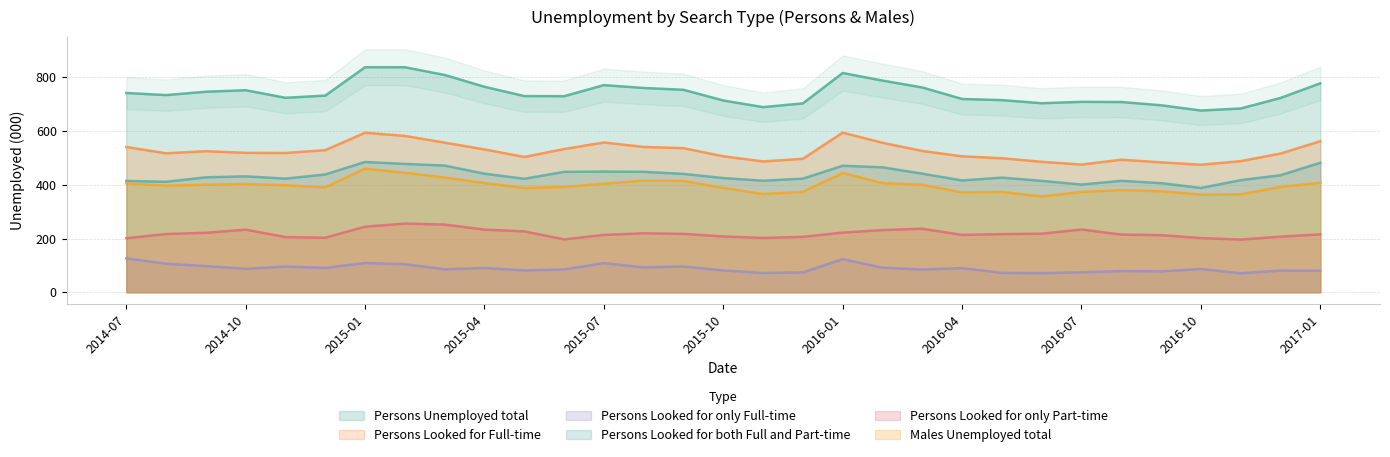

What is the approximate value of Persons Looked for Full-time at 2016-02?

556.4